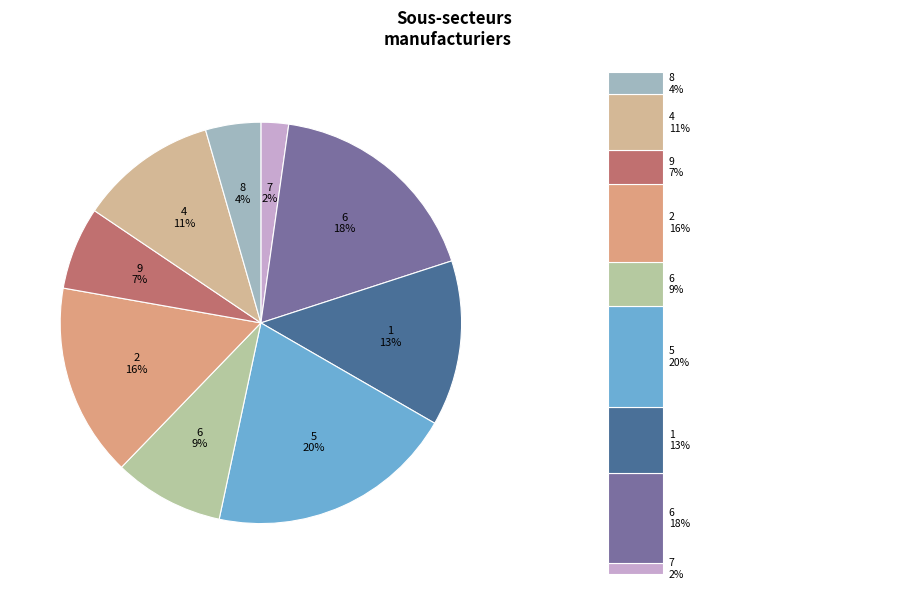

To the nearest percent, what is the difference between the largest and smallest slice percentages?

18%